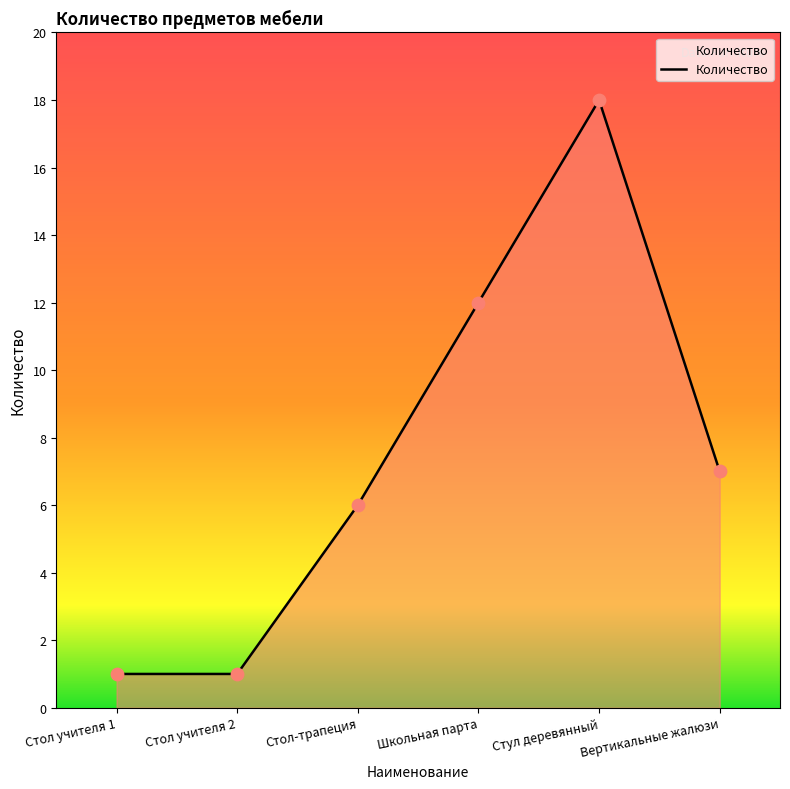

Between Вертикальные жалюзи and Стол учителя 2, which is larger?

Вертикальные жалюзи